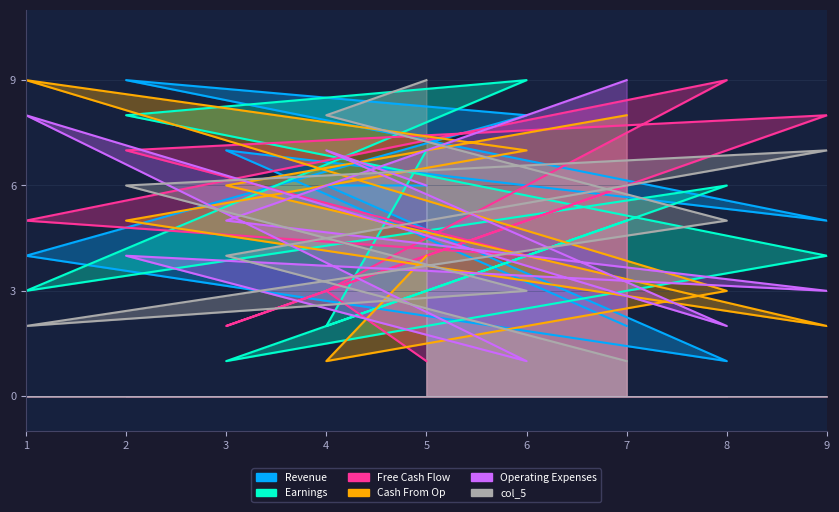

What is the difference between the col_2 values at 7 and 9?

1